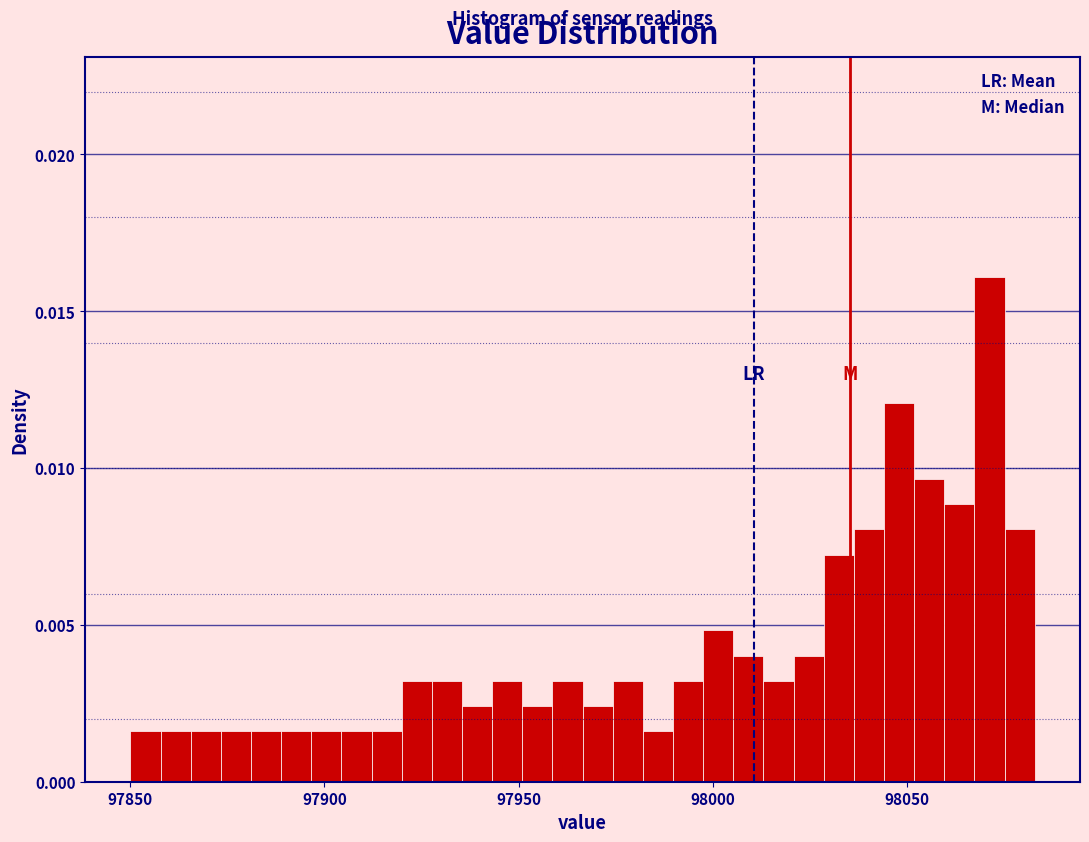

Read against the x-axis, roughly where is the centre of the tallest bar?

98070